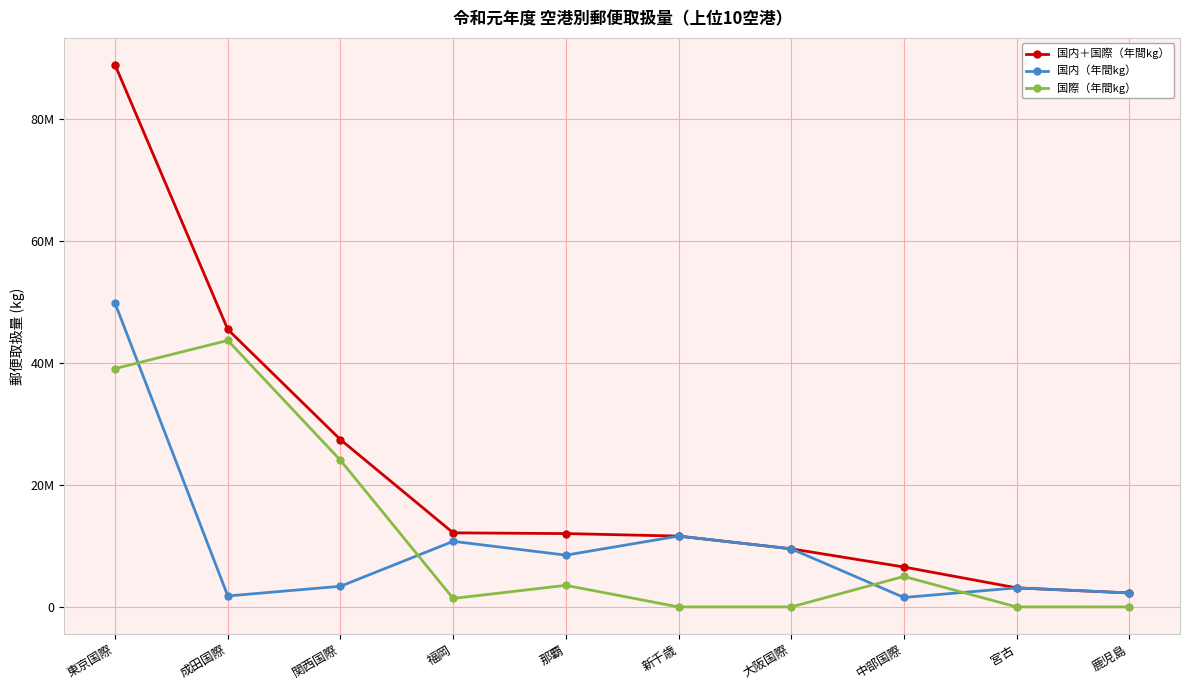

What is the lowest value of the 国内（年間kg） series?

1546564